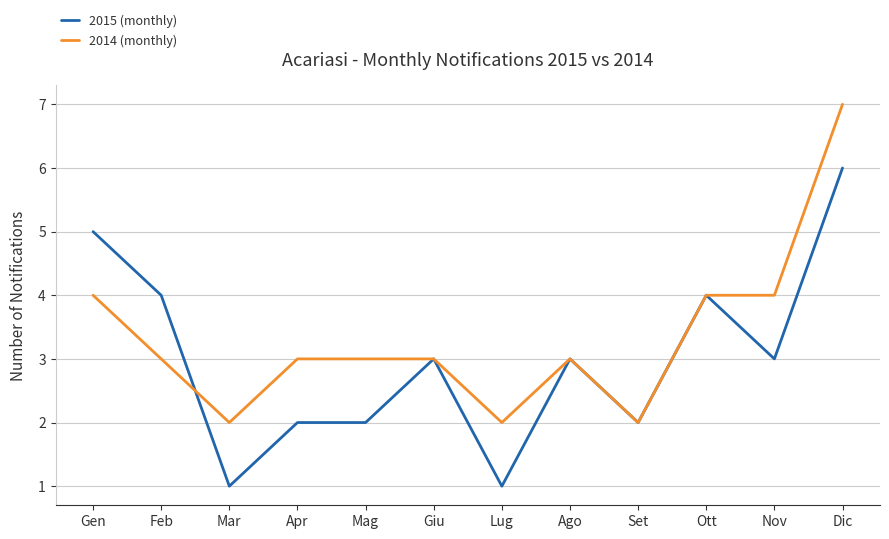

Which series changed the most between Feb and Set?

2015 (monthly)